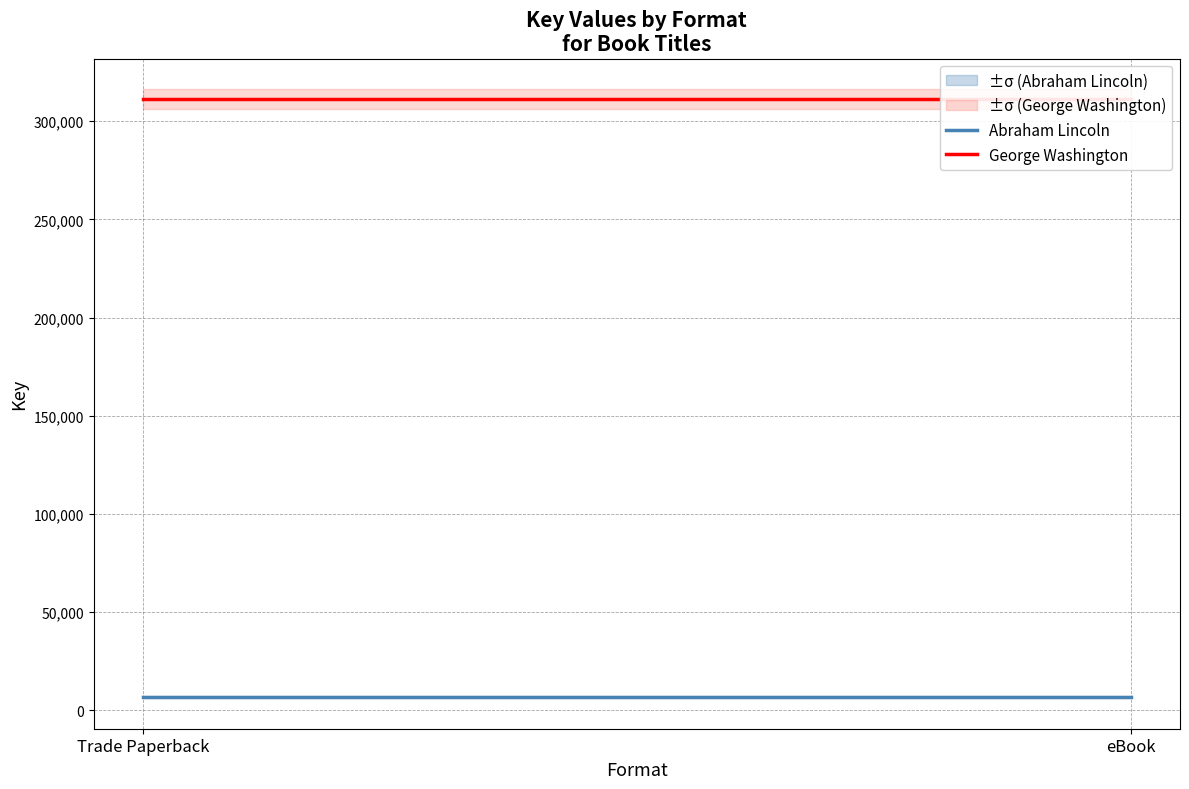

What is the value of the George Washington point at the 2nd from the left?

311315